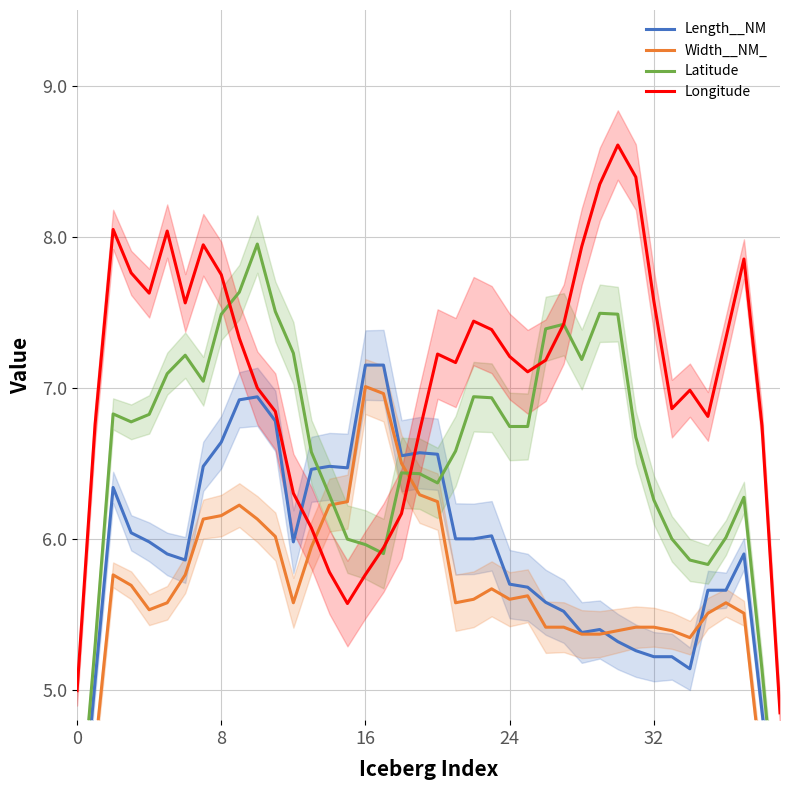

What is the maximum value for Longitude?

8.6